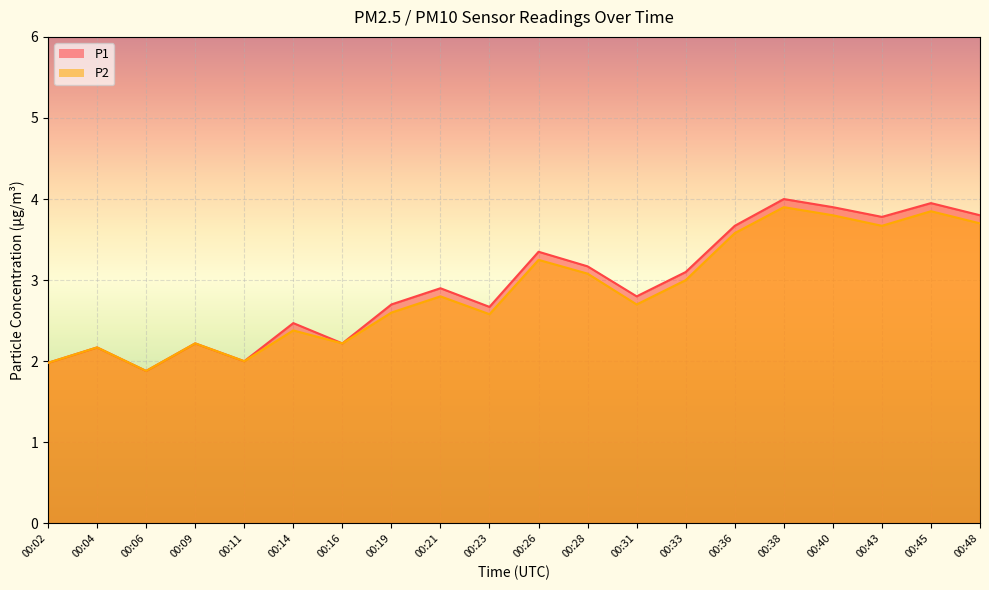

At which category does the chart reach its peak across all series?

00:38